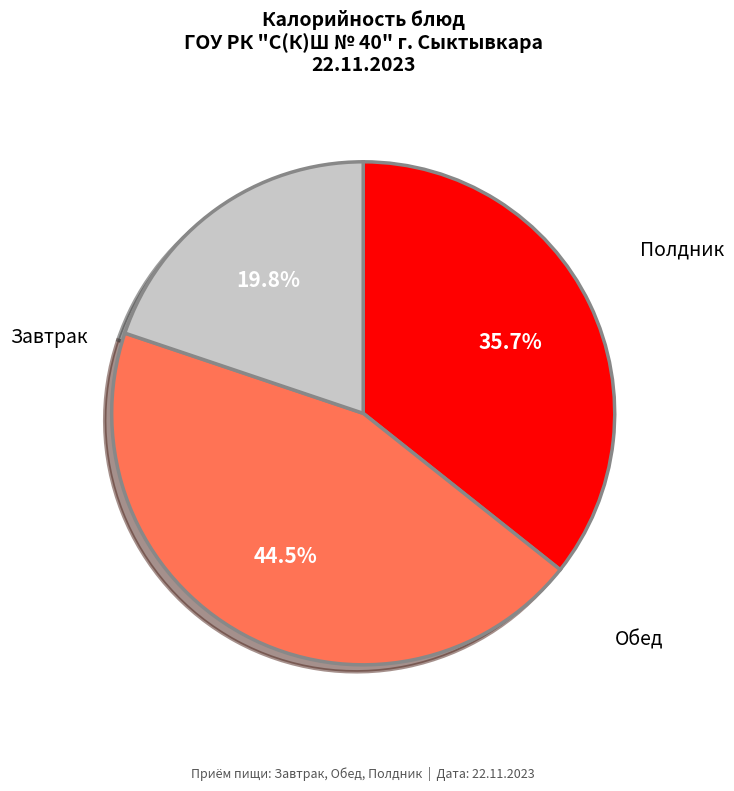

Is there any slice that represents more than half of the pie?

No